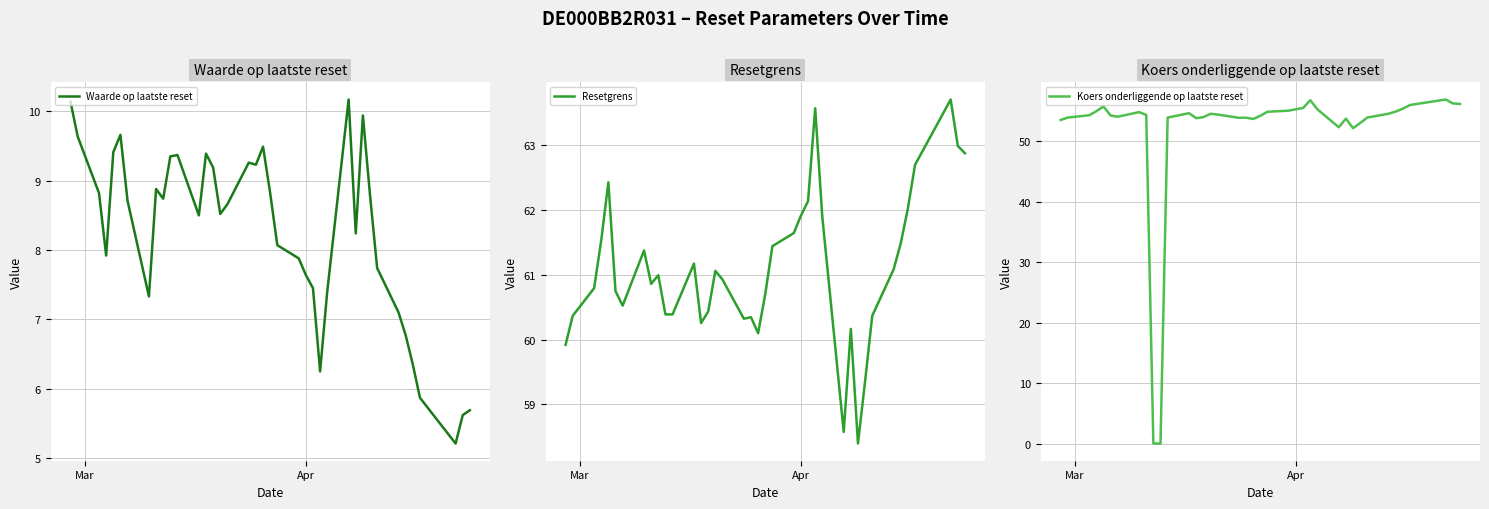

At how many categories does at least one series exceed 5?

39